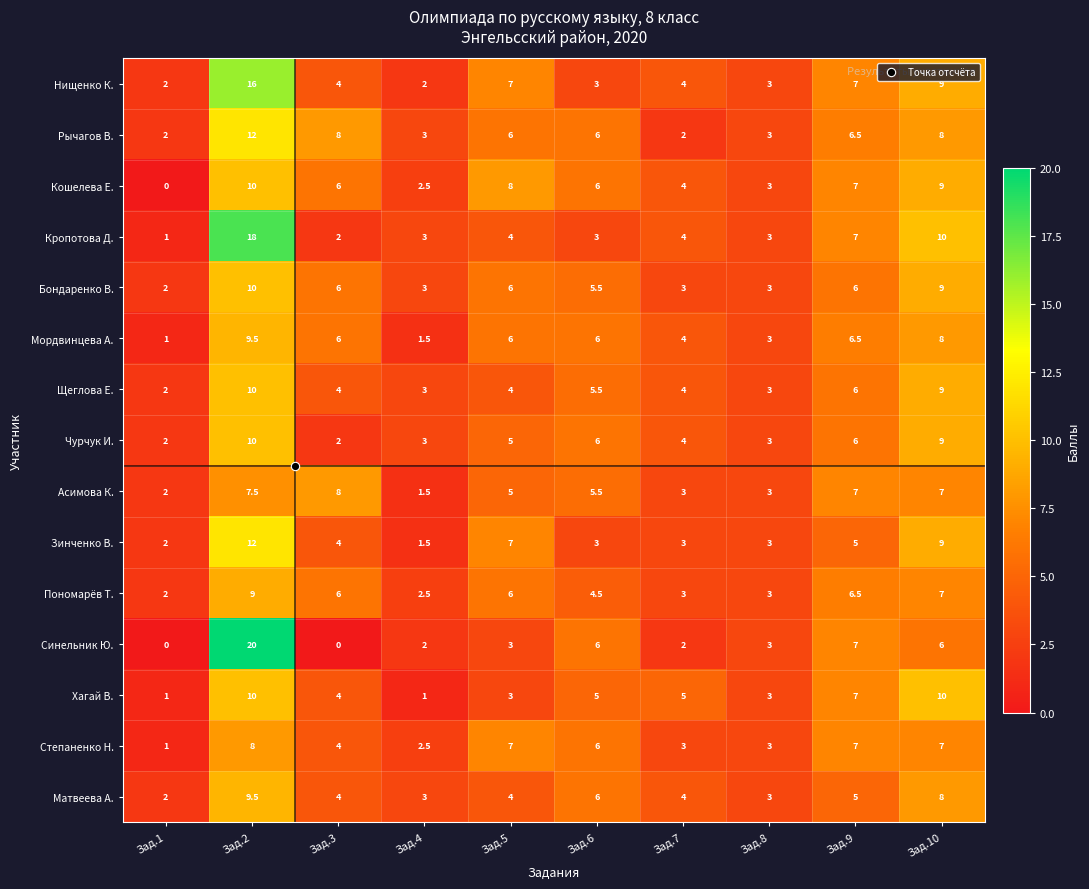

At which category is the sum across all series the highest?

Зад.2